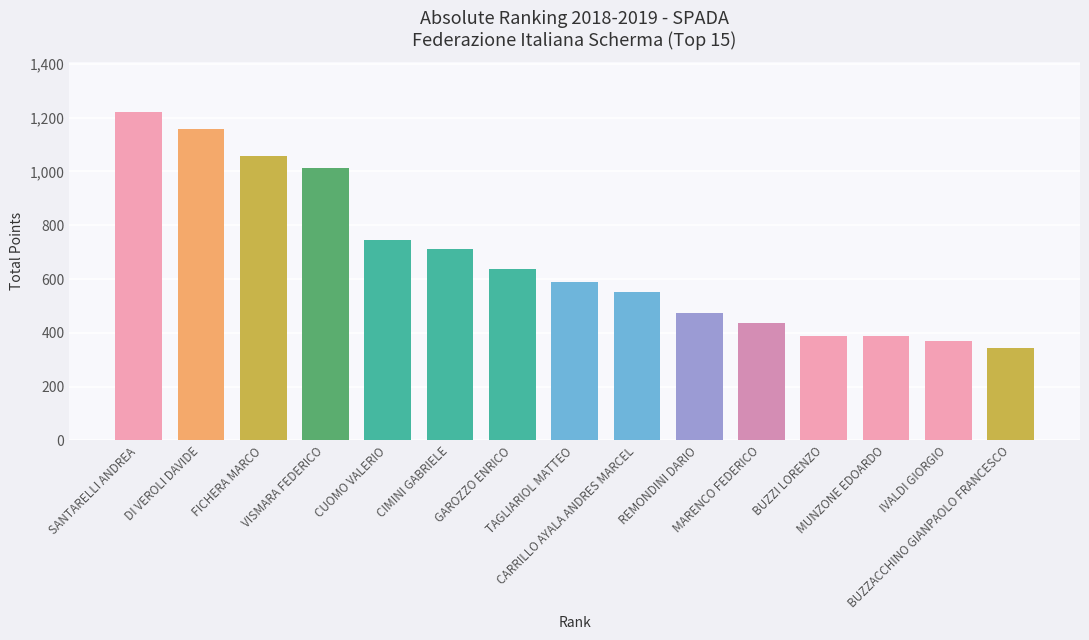

What is the value of the 3rd bar from the left?

1057.1